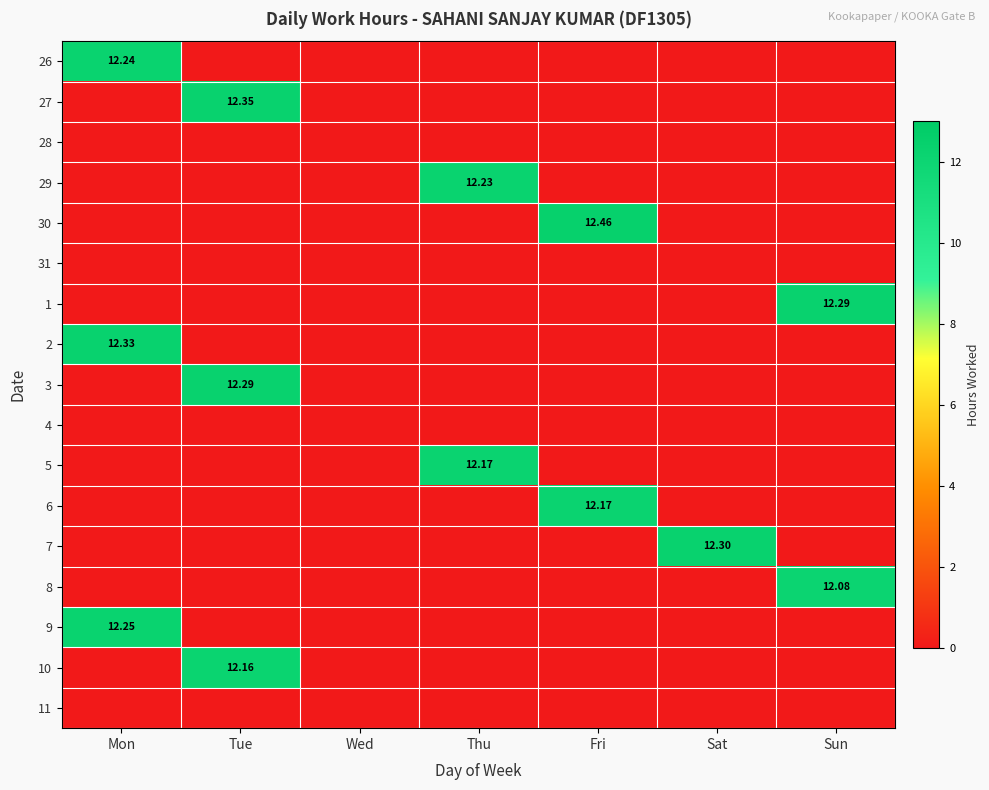

What is the spread (max minus min) of values at Mon?

12.3